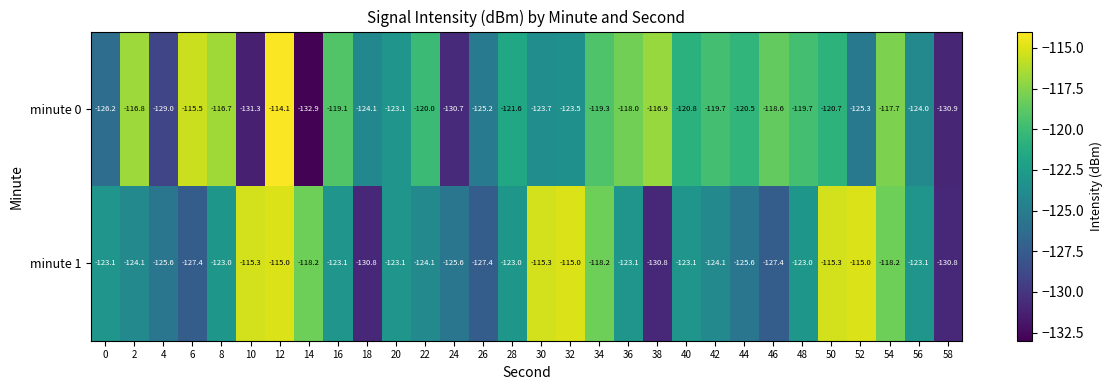

Between 54 and 58, which series saw the biggest shift?

minute 0